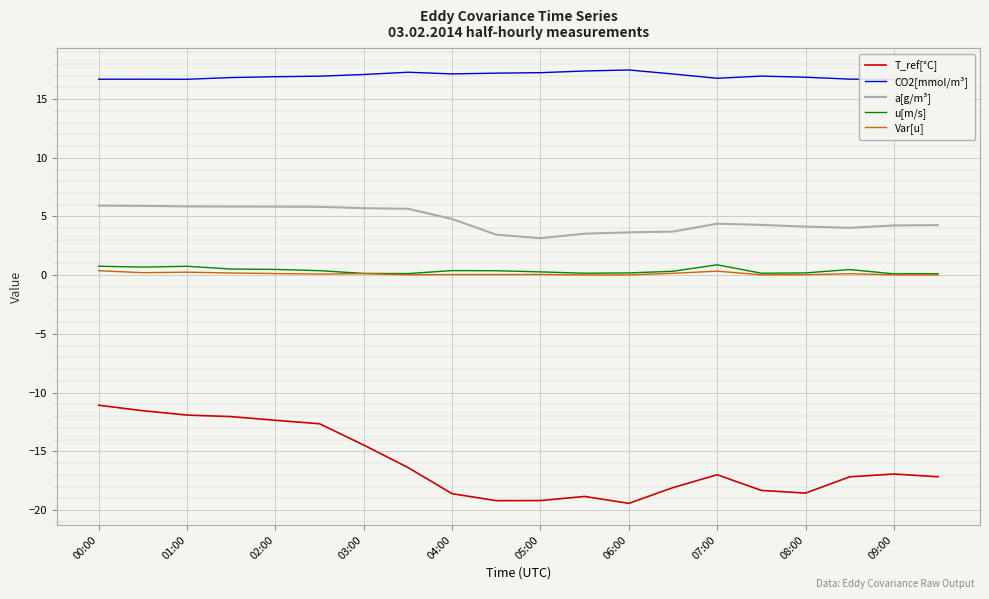

True or false: u[m/s] has more than 2 interior local peaks.

True